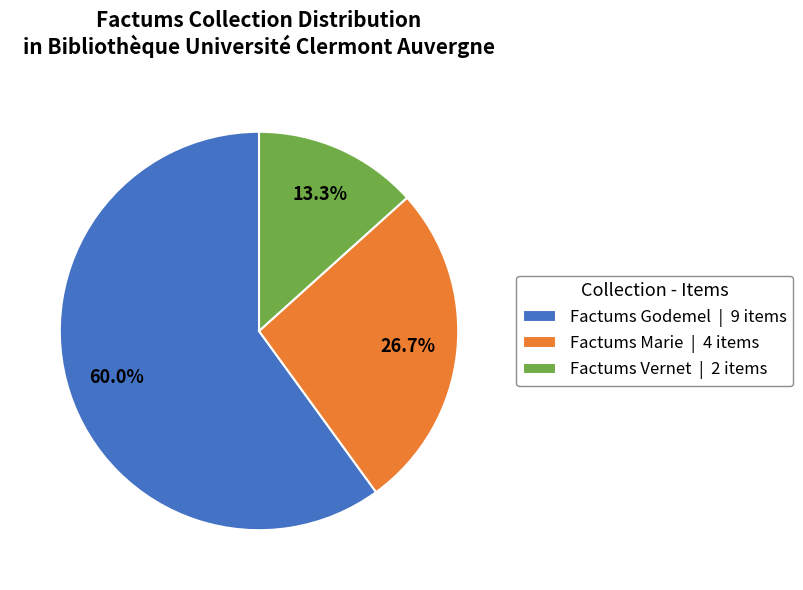

Combined, what portion of the pie is Factums Vernet | 2 items and Factums Godemel | 9 items?

73.3%